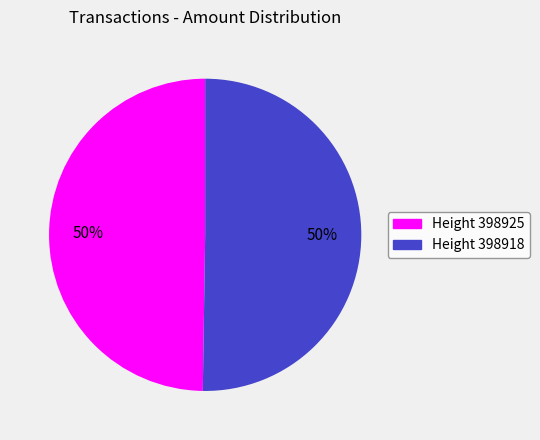

To the nearest percent, what percentage of the pie is Height 398918?

50%